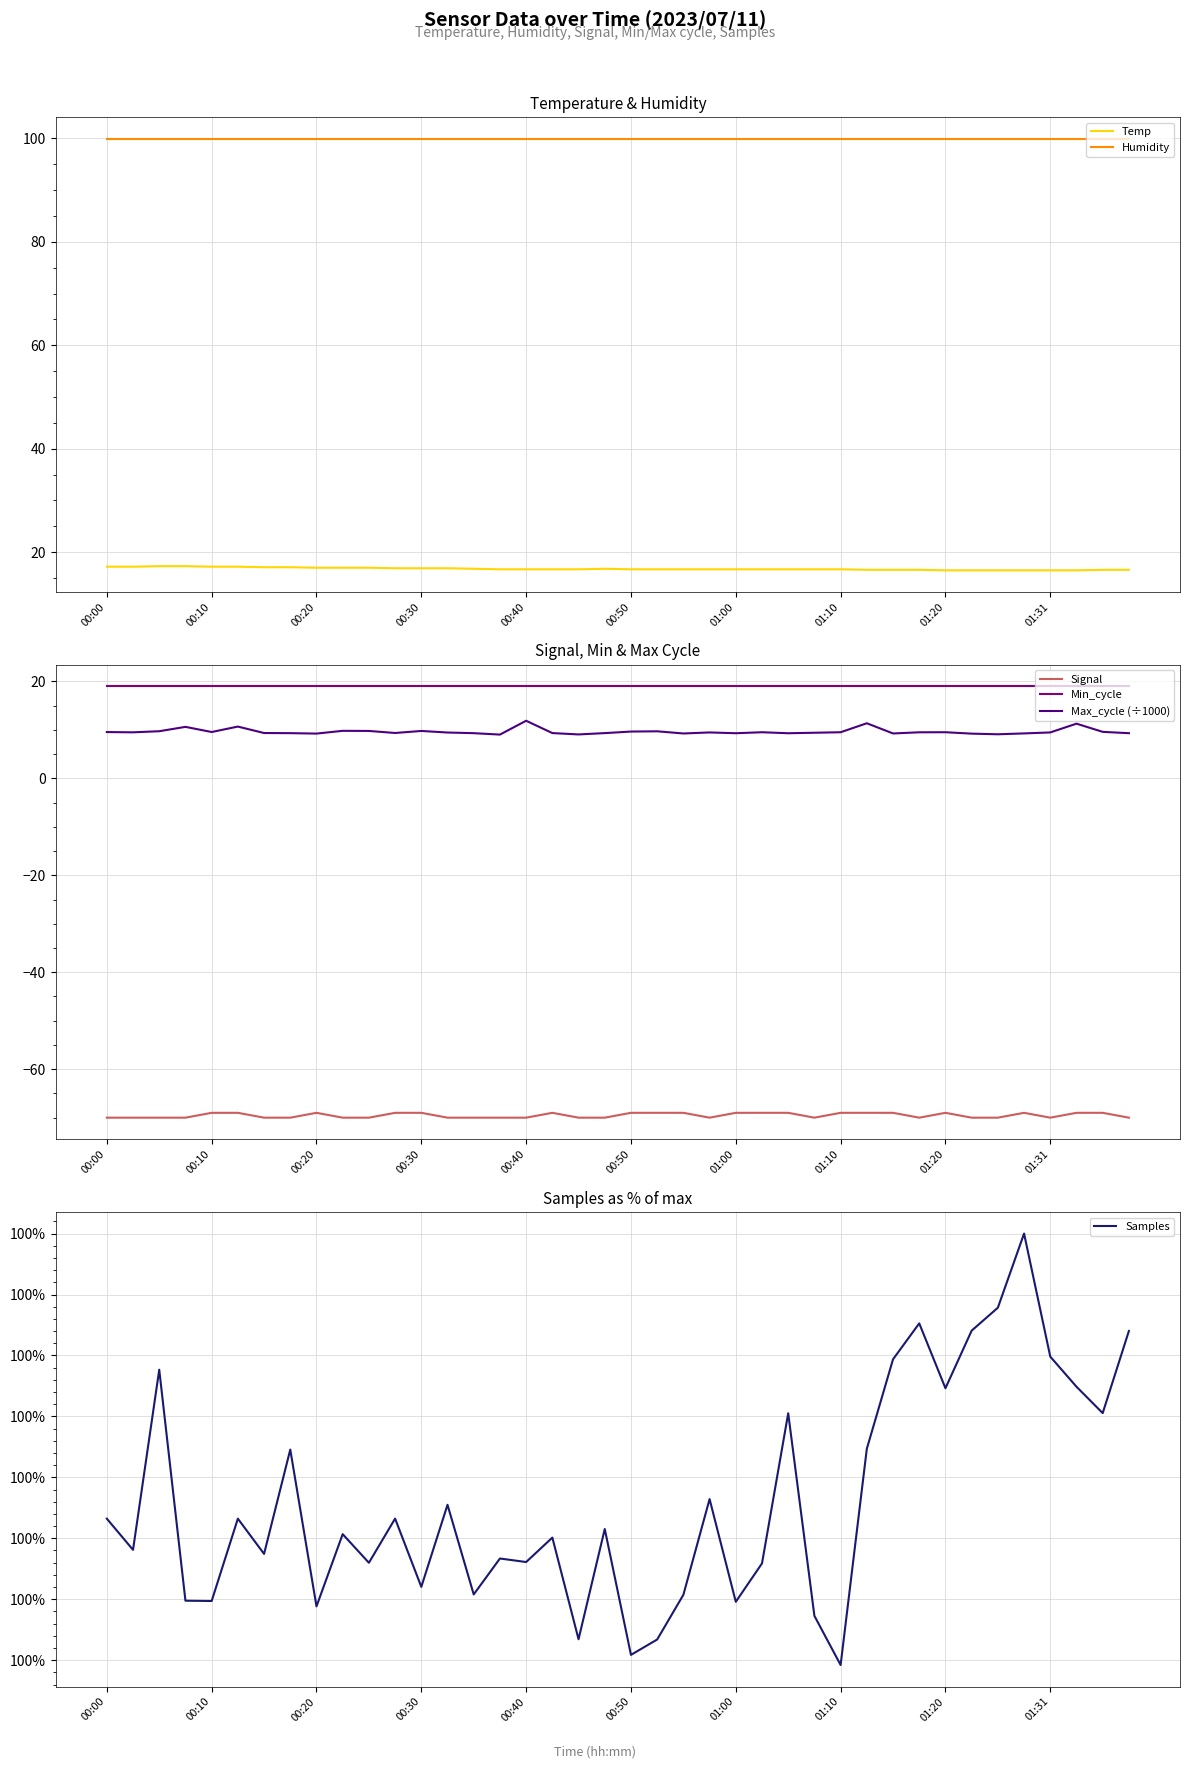

Reading left to right, transcribe all the data shown in this chart.

Temp: 17.2	17.2	17.3	17.3	17.2	17.2	17.1	17.1	17.0	17.0	17.0	16.9	16.9	16.9	16.8	16.7	16.7	16.7	16.7	16.8	16.7	16.7	16.7	16.7	16.7	16.7	16.7	16.7	16.7	16.6	16.6	16.6	16.5	16.5	16.5	16.5	16.5	16.5	16.6	16.6
Humidity: 99.9	99.9	99.9	99.9	99.9	99.9	99.9	99.9	99.9	99.9	99.9	99.9	99.9	99.9	99.9	99.9	99.9	99.9	99.9	99.9	99.9	99.9	99.9	99.9	99.9	99.9	99.9	99.9	99.9	99.9	99.9	99.9	99.9	99.9	99.9	99.9	99.9	99.9	99.9	99.9
Signal: -70.0	-70.0	-70.0	-70.0	-69.0	-69.0	-70.0	-70.0	-69.0	-70.0	-70.0	-69.0	-69.0	-70.0	-70.0	-70.0	-70.0	-69.0	-70.0	-70.0	-69.0	-69.0	-69.0	-70.0	-69.0	-69.0	-69.0	-70.0	-69.0	-69.0	-69.0	-70.0	-69.0	-70.0	-70.0	-69.0	-70.0	-69.0	-69.0	-70.0
Min_cycle: 19.0	19.0	19.0	19.0	19.0	19.0	19.0	19.0	19.0	19.0	19.0	19.0	19.0	19.0	19.0	19.0	19.0	19.0	19.0	19.0	19.0	19.0	19.0	19.0	19.0	19.0	19.0	19.0	19.0	19.0	19.0	19.0	19.0	19.0	19.0	19.0	19.0	19.0	19.0	19.0
Max_cycle (÷1000): 9.5	9.5	9.7	10.6	9.6	10.7	9.3	9.3	9.2	9.8	9.8	9.4	9.8	9.4	9.3	9.0	11.9	9.3	9.1	9.3	9.6	9.7	9.3	9.5	9.3	9.5	9.3	9.4	9.5	11.4	9.3	9.5	9.5	9.2	9.1	9.3	9.5	11.3	9.6	9.3
Samples: 99.9	99.9	99.9	99.8	99.8	99.9	99.9	99.9	99.8	99.9	99.9	99.9	99.9	99.9	99.9	99.9	99.9	99.9	99.8	99.9	99.8	99.8	99.9	99.9	99.8	99.9	99.9	99.8	99.8	99.9	99.9	100.0	99.9	100.0	100.0	100.0	99.9	99.9	99.9	100.0